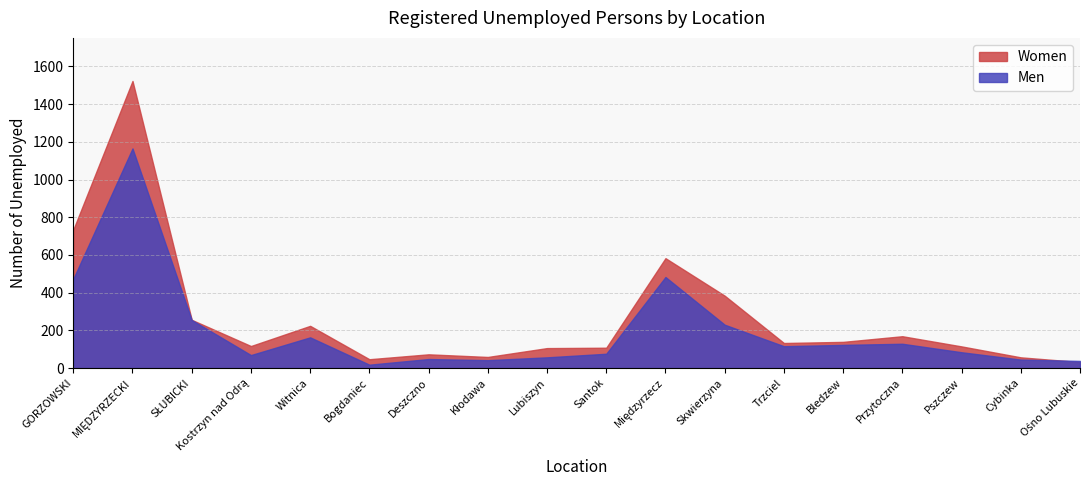

True or false: Women has more than 0 interior local peaks.

True